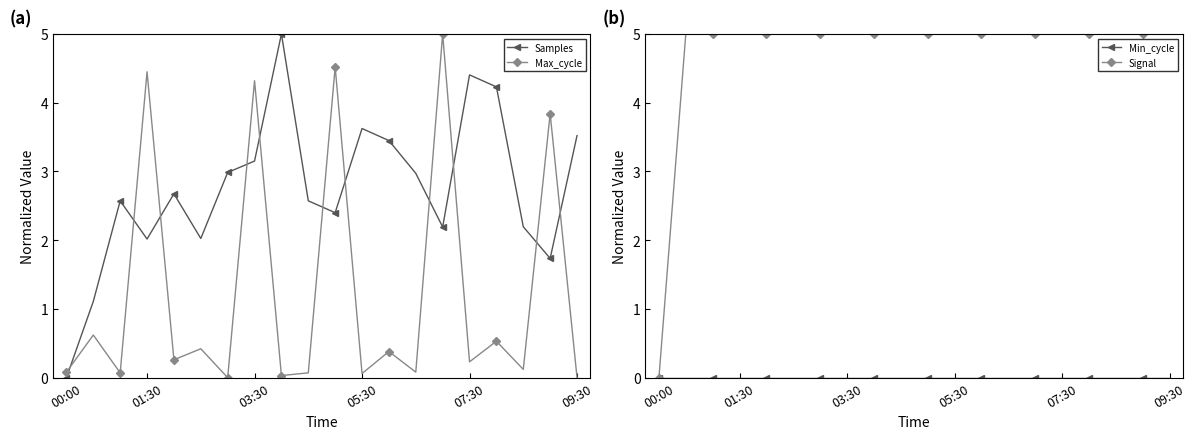

How many interior local valleys does the Max_cycle series have?

8